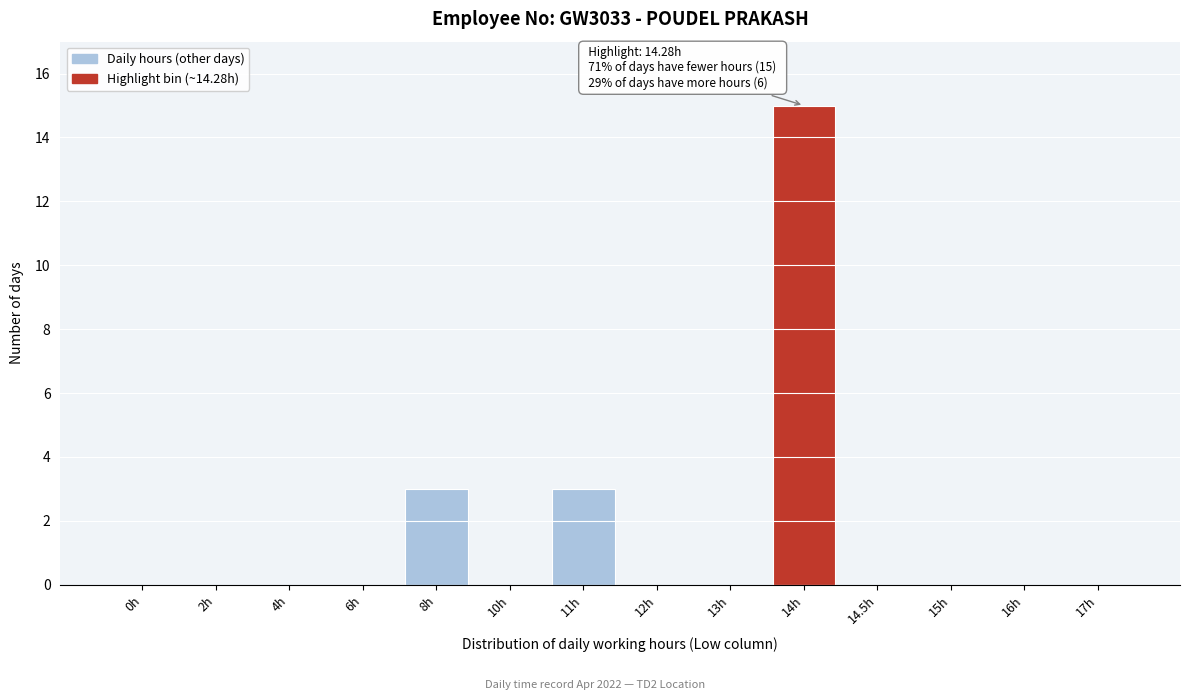

Reading left to right, list all the values displayed in this chart.

0h=0	2h=0	4h=0	6h=0	8h=3	10h=0	11h=3	12h=0	13h=0	14h=15	14.5h=0	15h=0	16h=0	17h=0